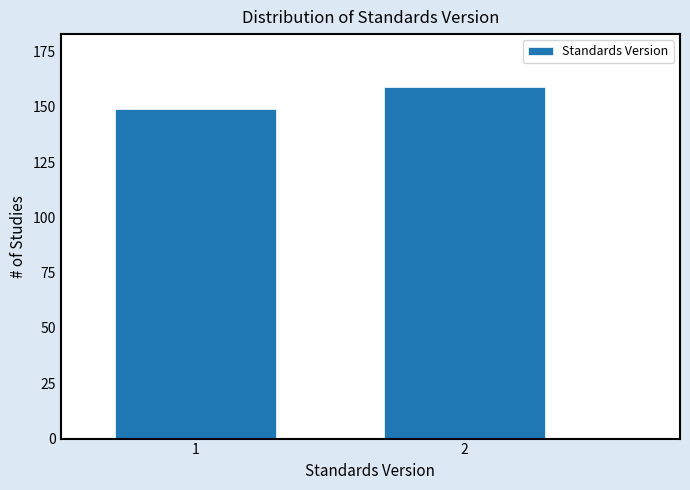

Reading left to right, list all the values displayed in this chart.

149	159